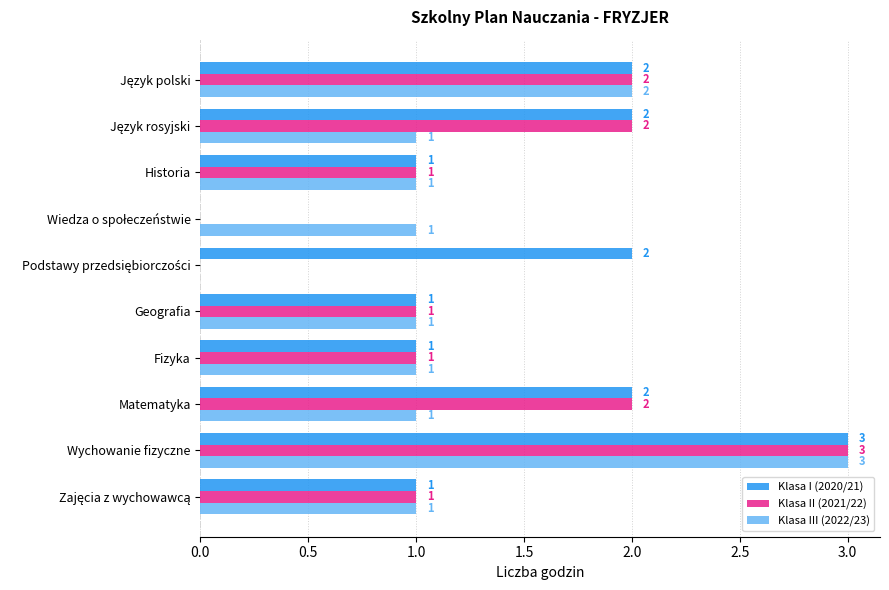

What value does the Klasa III (2022/23) series have at Wychowanie fizyczne?

3